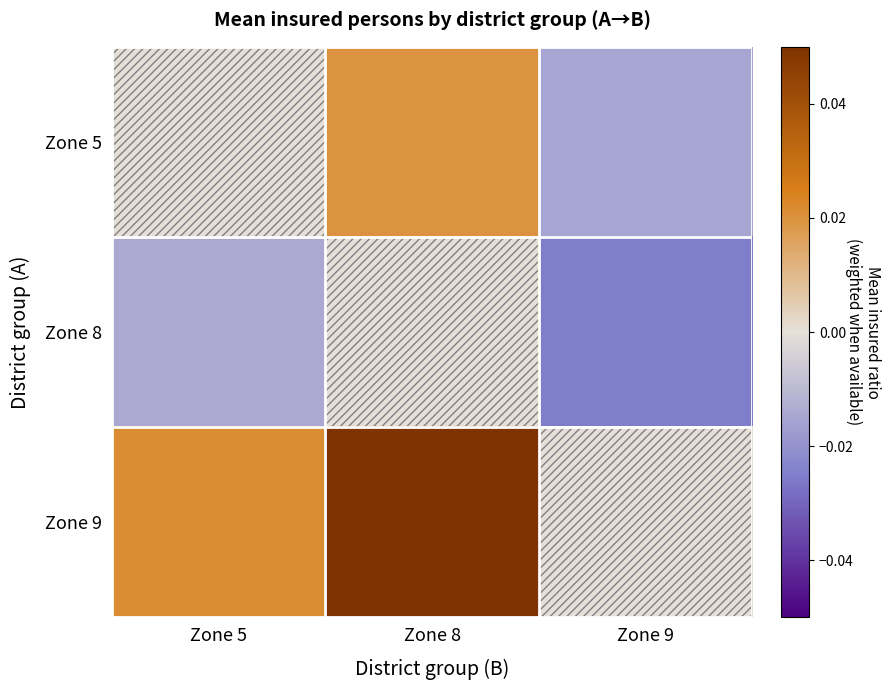

Reading left to right, extract all data points from this chart.

Zone 5: Zone 5=0.0	Zone 8=0.0	Zone 9=-0.0
Zone 8: Zone 5=-0.0	Zone 8=0.0	Zone 9=-0.0
Zone 9: Zone 5=0.0	Zone 8=0.1	Zone 9=0.0